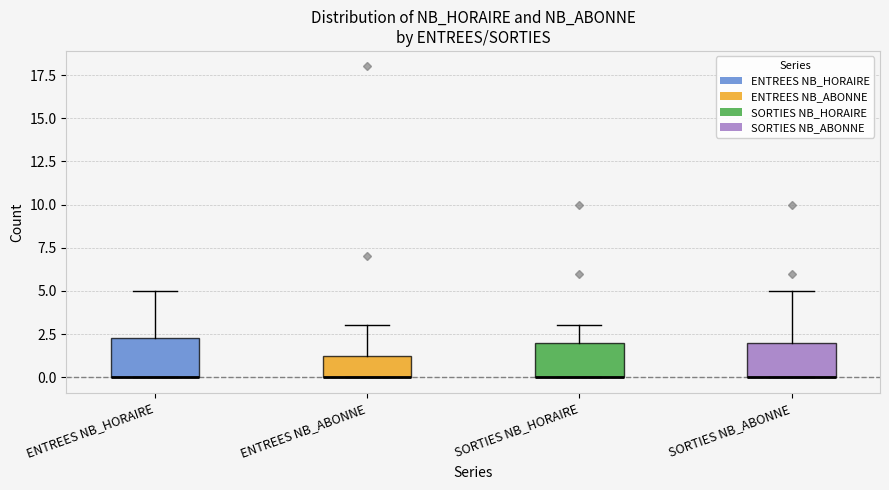

Reading left to right, read every box against the y-axis: the position of its median line, the range the box covers, and the ends of its whiskers. The values are not printed on the chart, so give them approximately, as read against the axis.

ENTREES NB_HORAIRE: median 0.0 (drawn on the box's lower edge), box 0.0 to 2.5, whiskers 0.0 to 5.0
ENTREES NB_ABONNE: median 0.0 (drawn on the box's lower edge), box 0.0 to 1.5, whiskers 0.0 to 3.0
SORTIES NB_HORAIRE: median 0.0 (drawn on the box's lower edge), box 0.0 to 2.0, whiskers 0.0 to 3.0
SORTIES NB_ABONNE: median 0.0 (drawn on the box's lower edge), box 0.0 to 2.0, whiskers 0.0 to 5.0